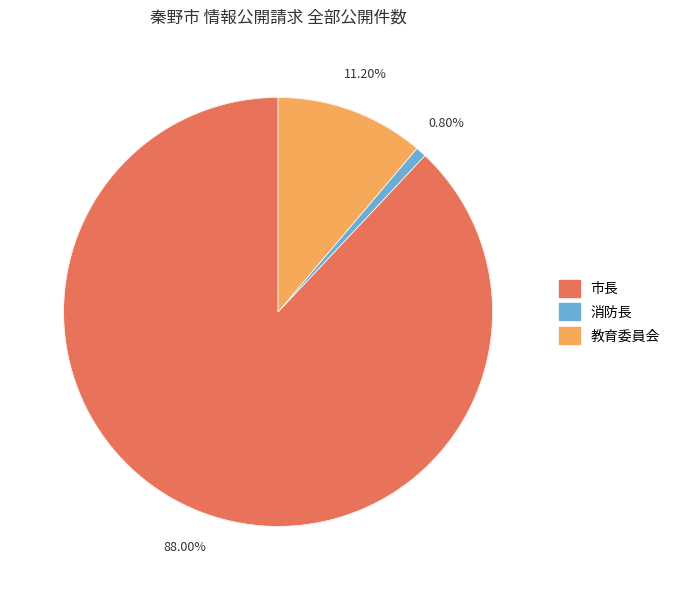

What is the change in value from 市長 to 消防長?

-109